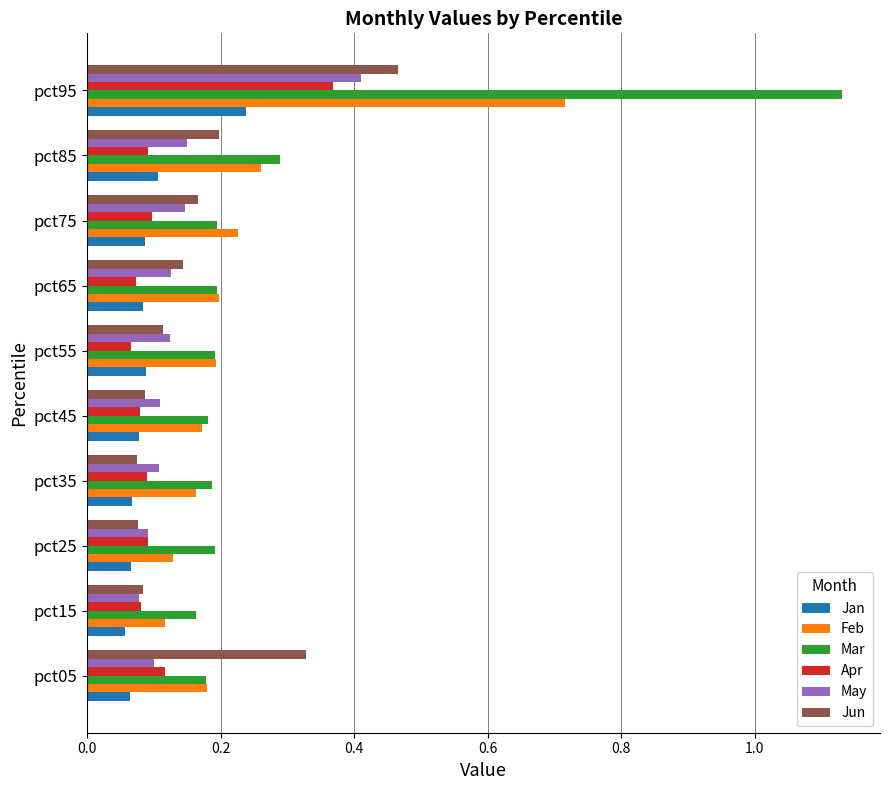

Which category has the highest value in the May series?

pct95